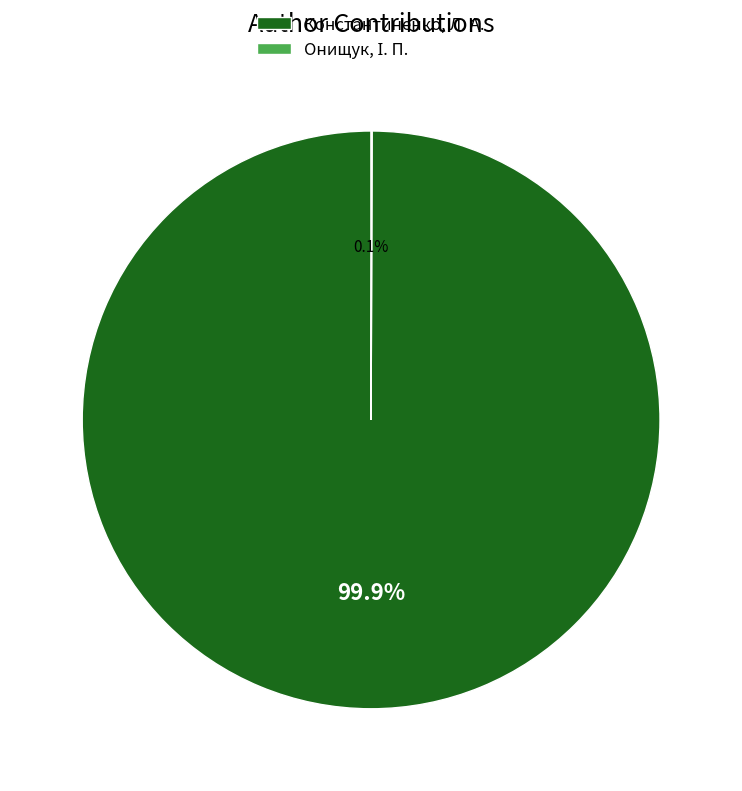

Is Константиненко, Л. А. the majority of the pie?

Yes